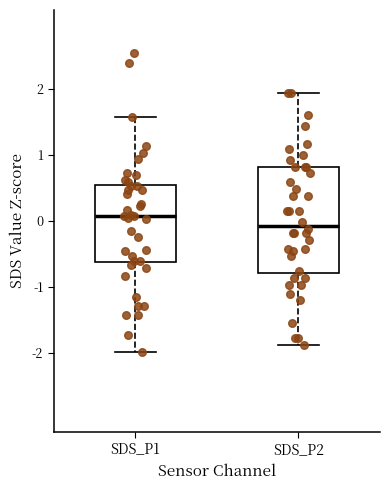

Which box is the tallest, from its lower edge to its upper edge?

SDS_P2